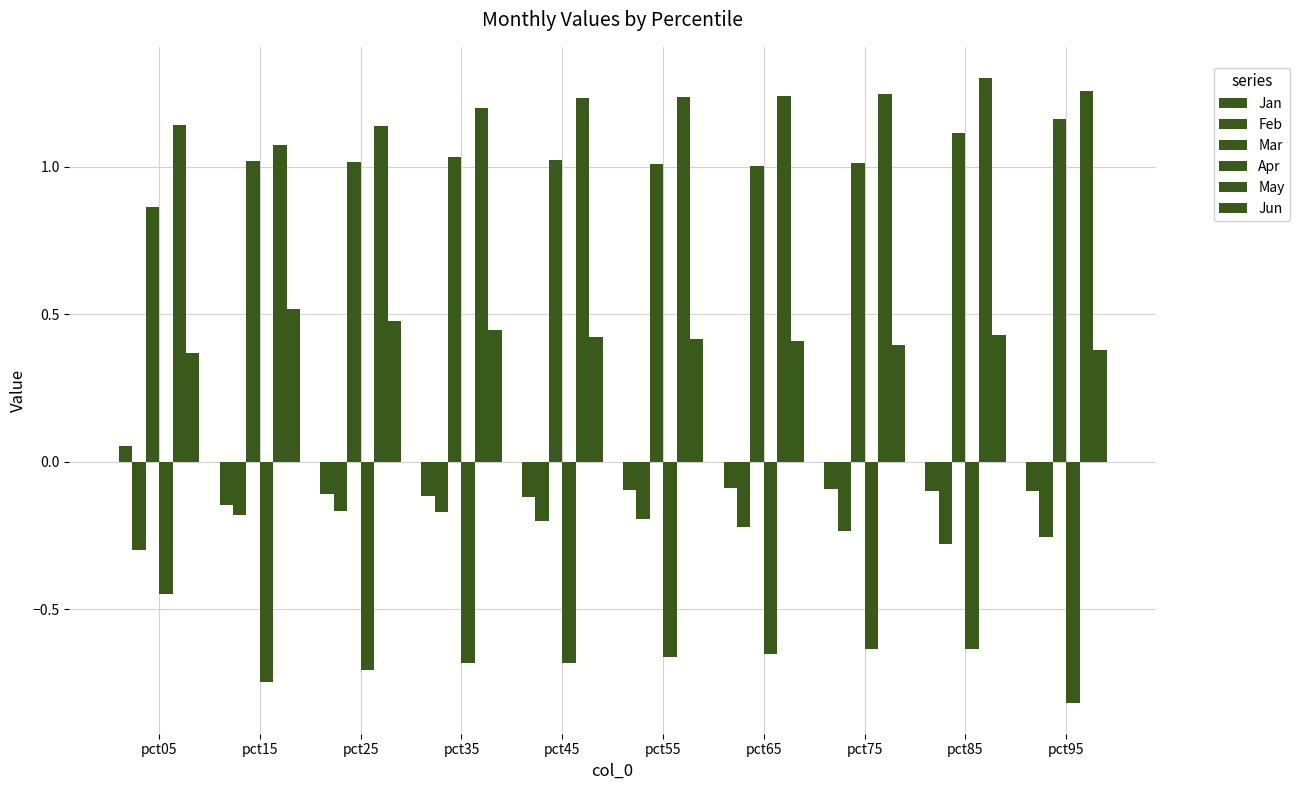

How many bars are there in each group?

6